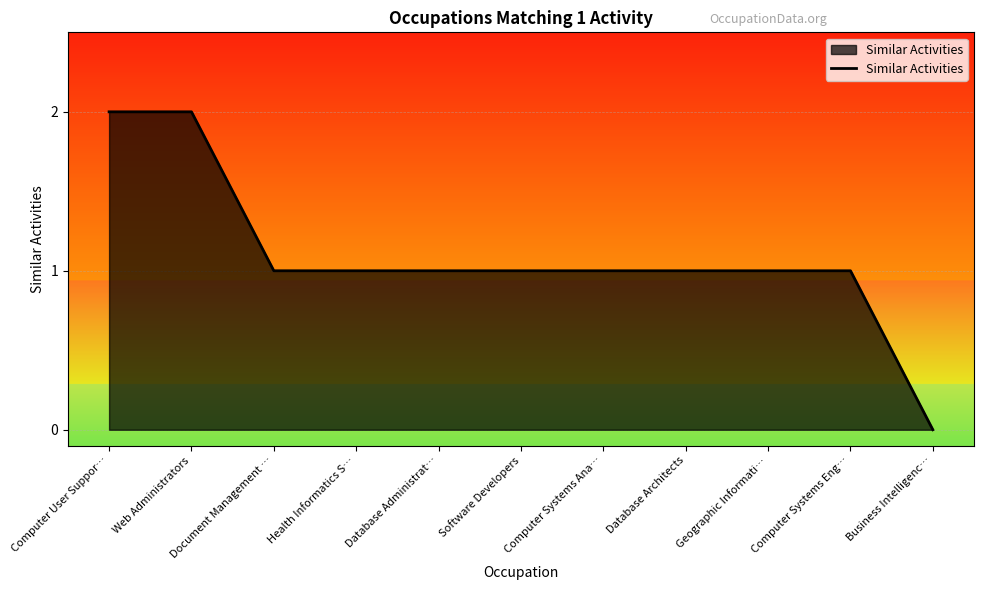

What is the approximate value at Computer Systems Eng…?

1